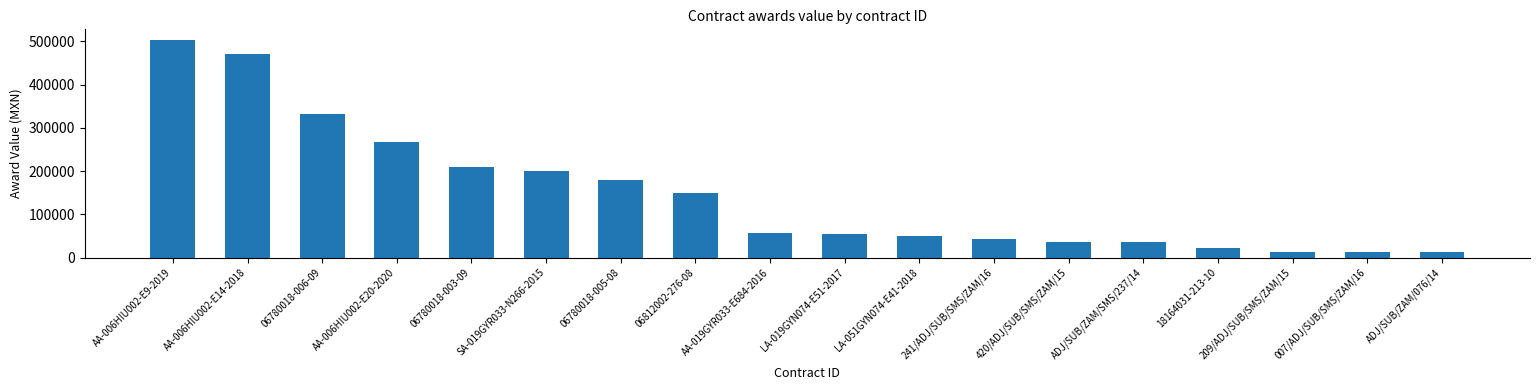

Which has a higher value, 241/ADJ/SUB/SMS/ZAM/16 or LA-051GYN074-E41-2018?

LA-051GYN074-E41-2018